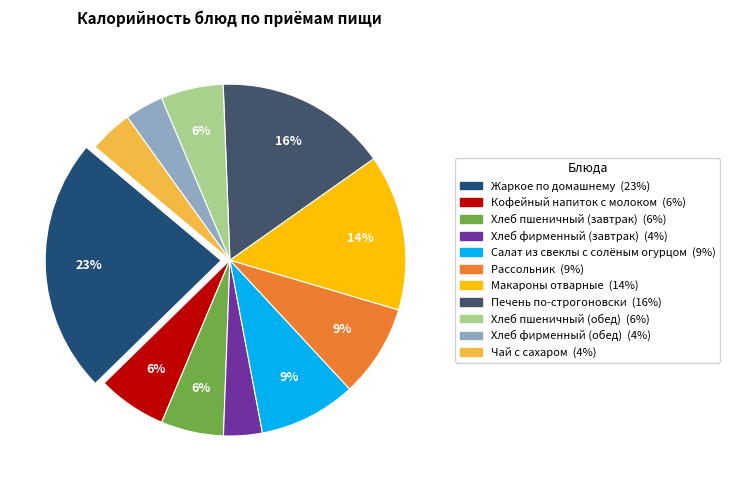

Between Хлеб фирменный (обед) and Хлеб пшеничный (завтрак), which is larger?

Хлеб пшеничный (завтрак)